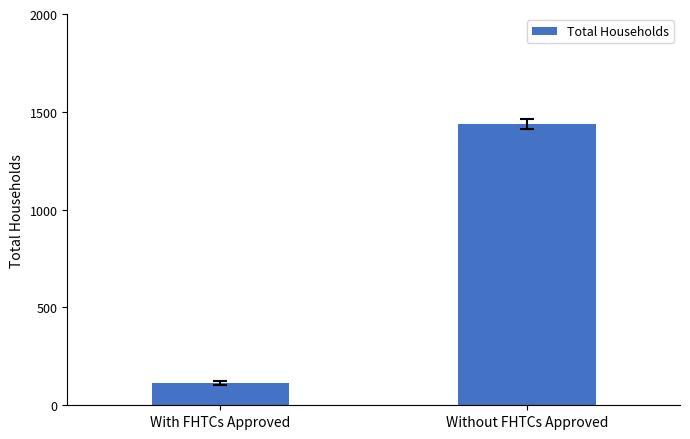

List the labels in order of value, smallest first.

With FHTCs Approved, Without FHTCs Approved